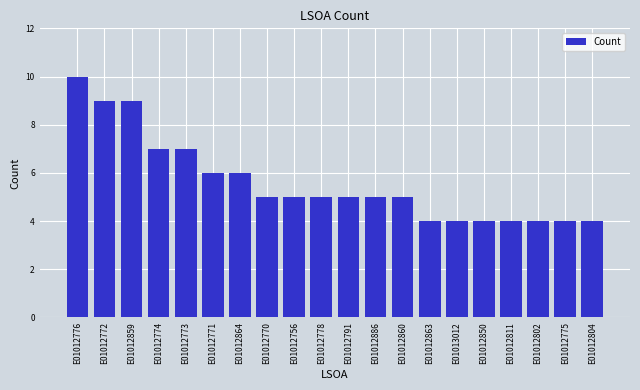

How many distinct data groups are displayed?

1